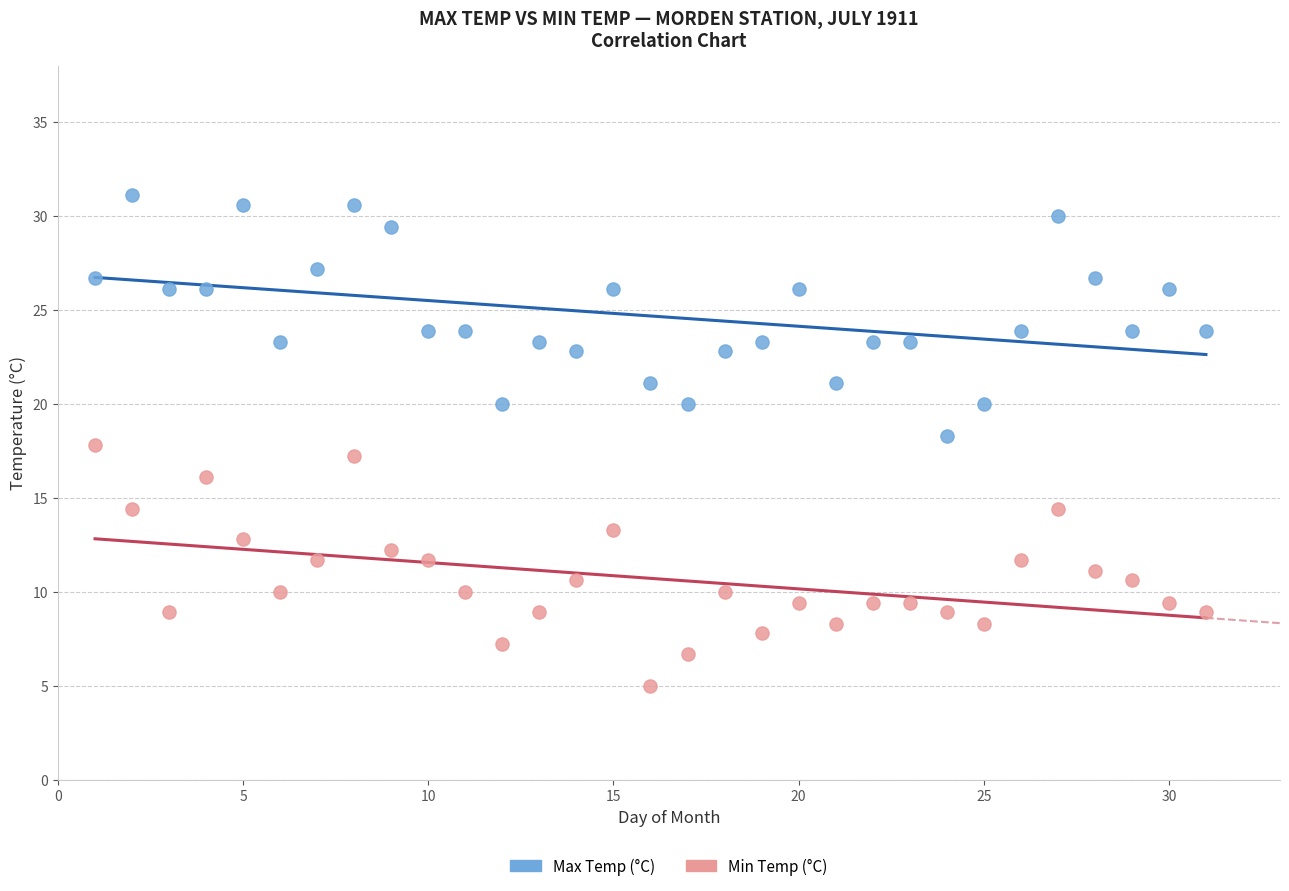

What are all the series names shown in the legend?

Max Temp (°C), Min Temp (°C)